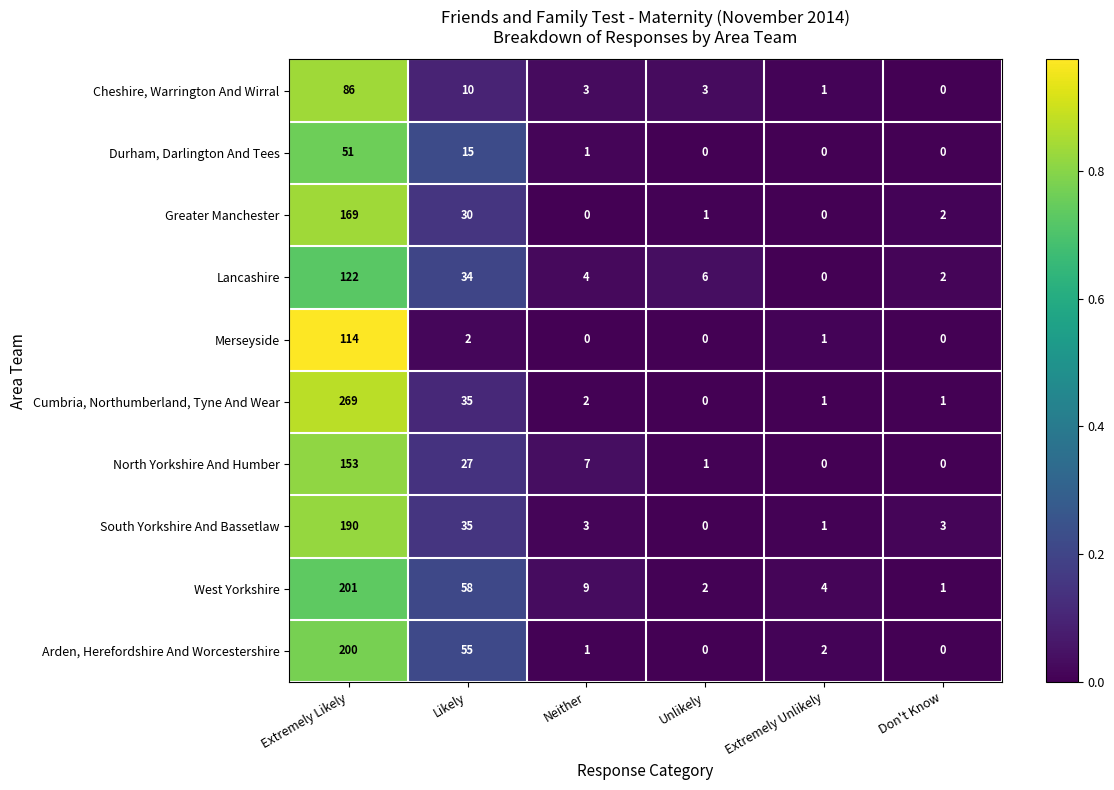

True or false: West Yorkshire has a value of 261 at Extremely Likely.

False